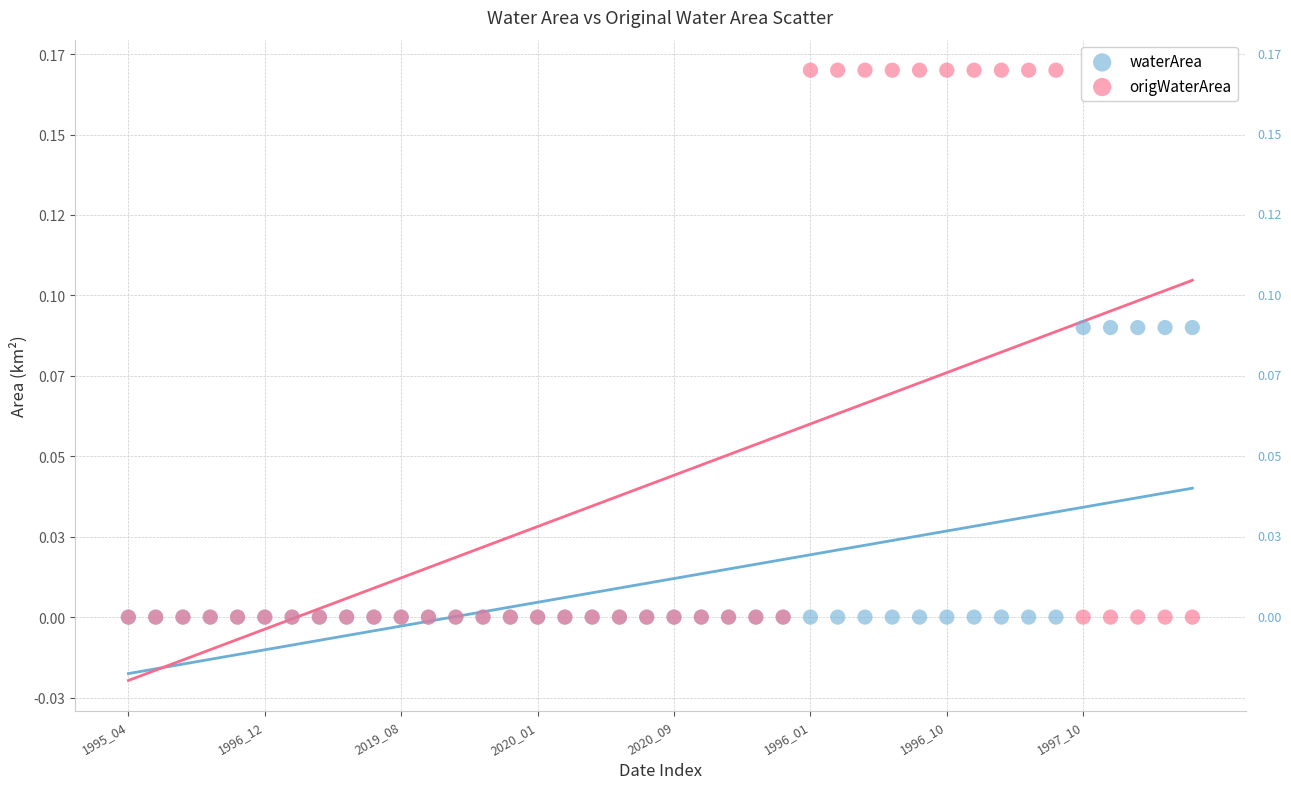

Which series has the largest Y range (max minus min)?

origWaterArea